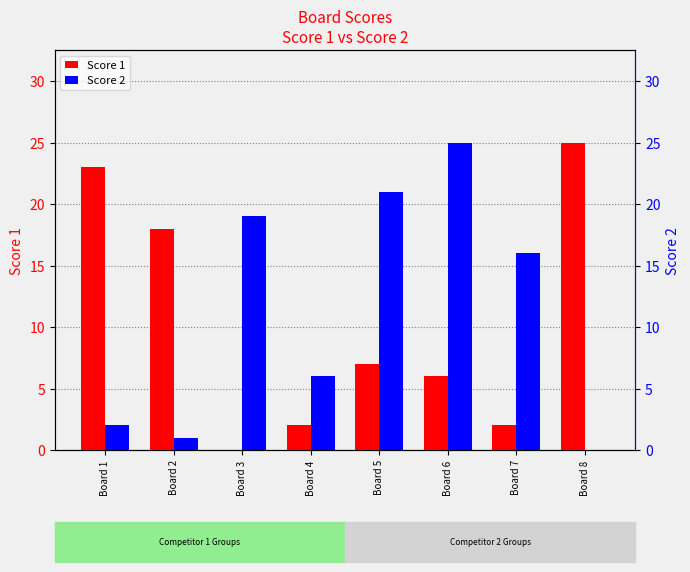

Is the value of Score 2 at Board 1 greater than the value of Score 1 at Board 6?

No